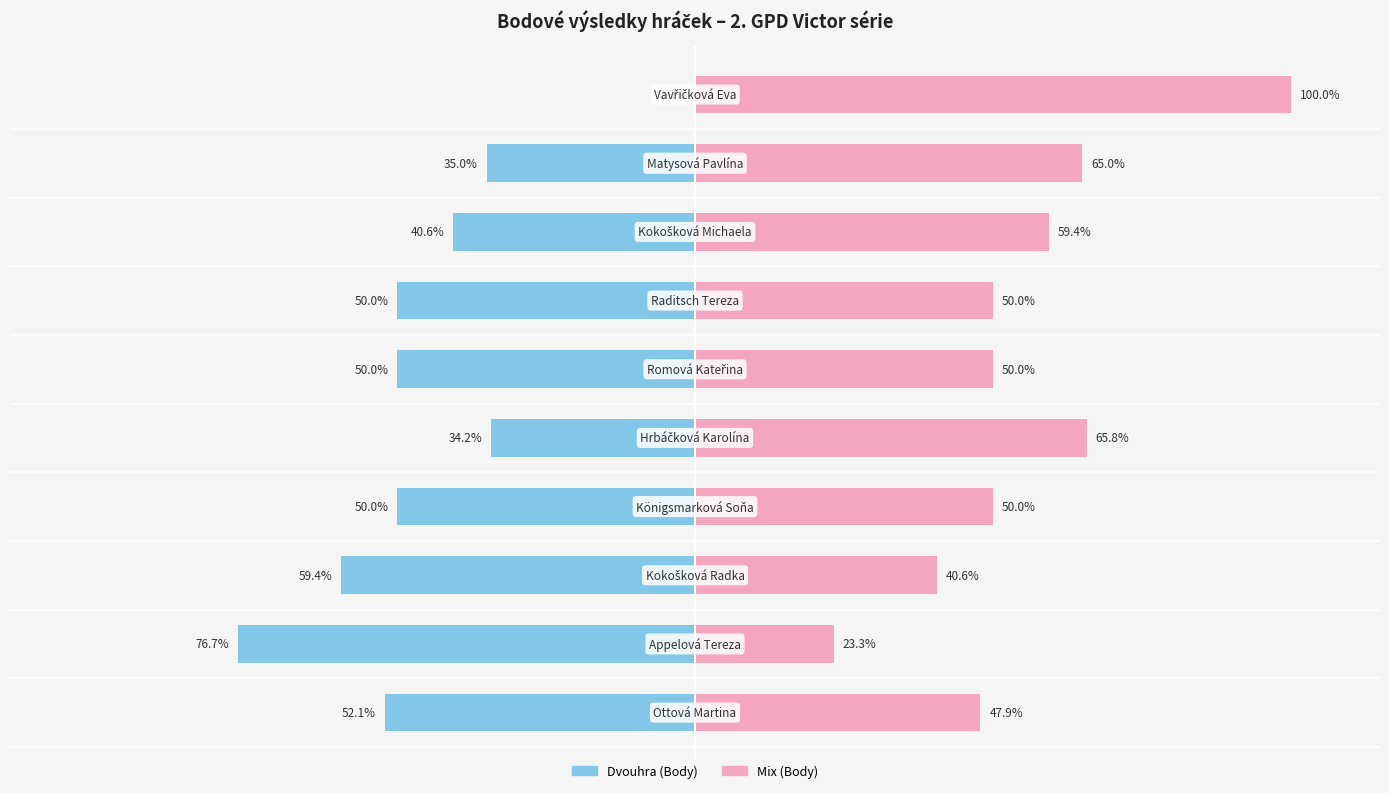

The value of Dvouhra (Body) at 0 is -52.1. True or false?

True